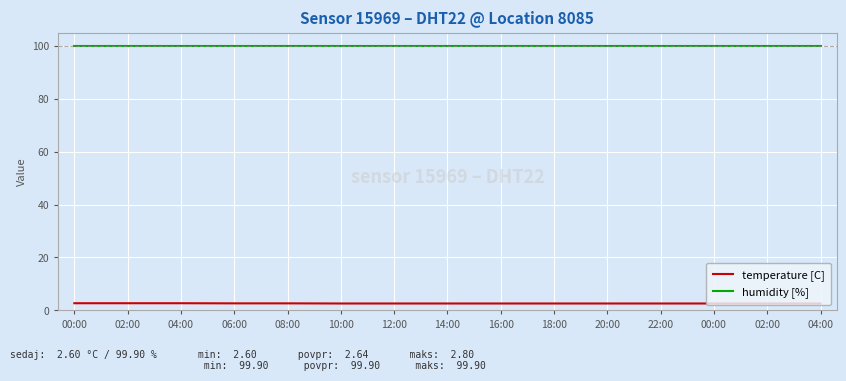

What are all the series names shown in the legend?

temperature [C], humidity [%]